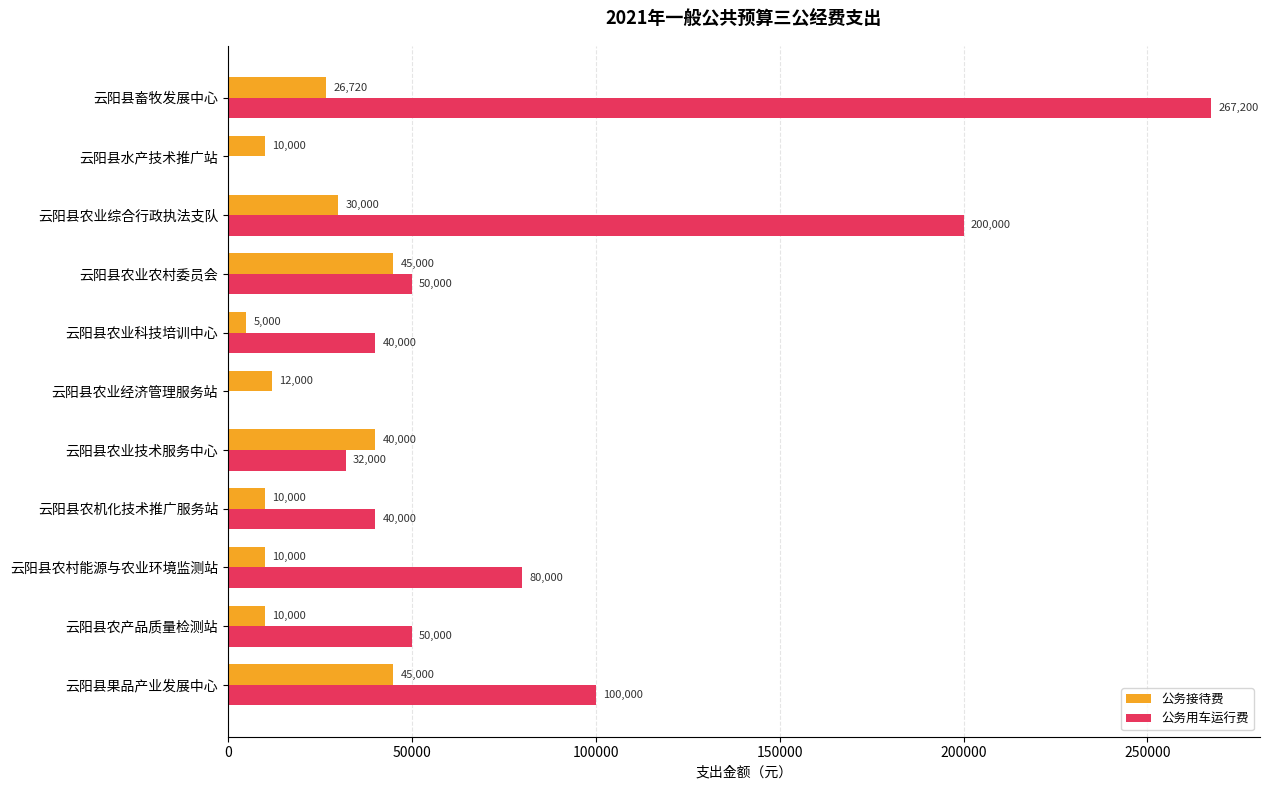

What is the greatest value displayed?

267200